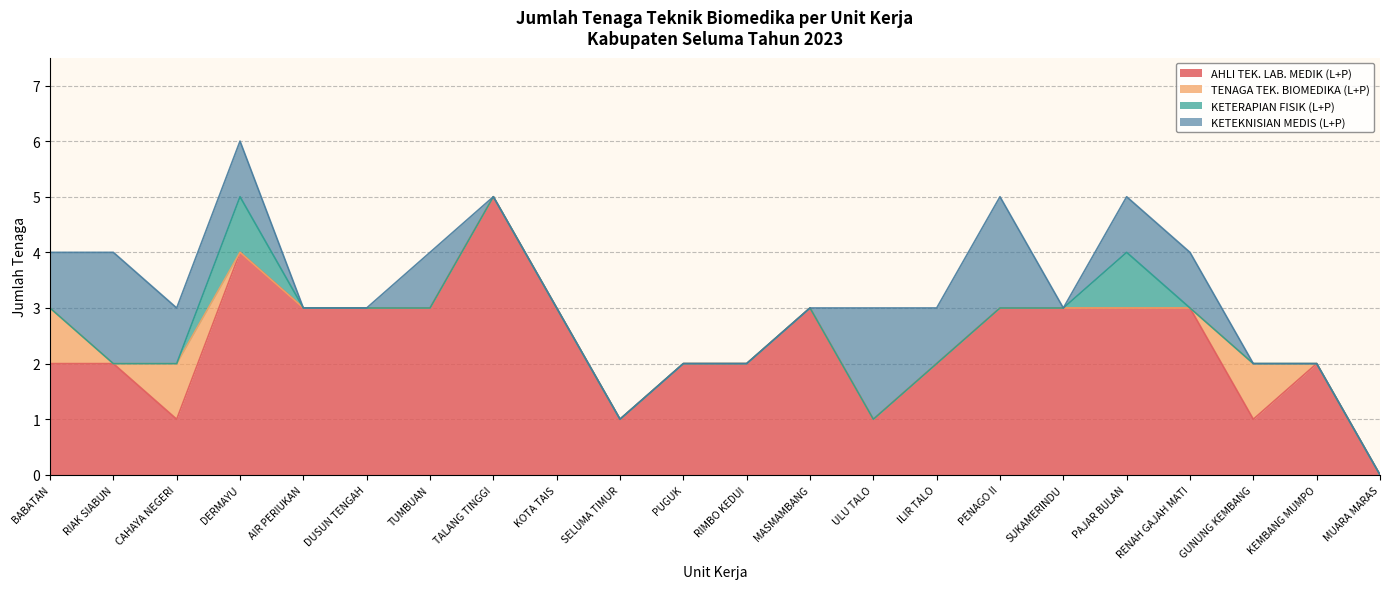

Does the chart display data point markers on the line(s)?

No